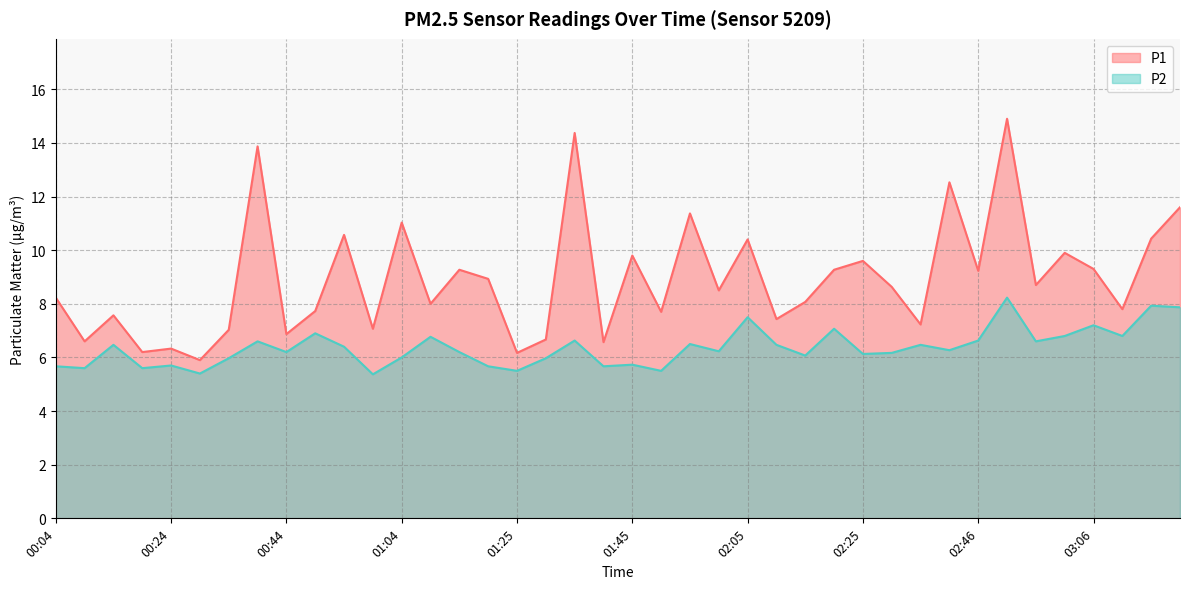

Rank the series by their average value, from highest to lowest.

P1, P2